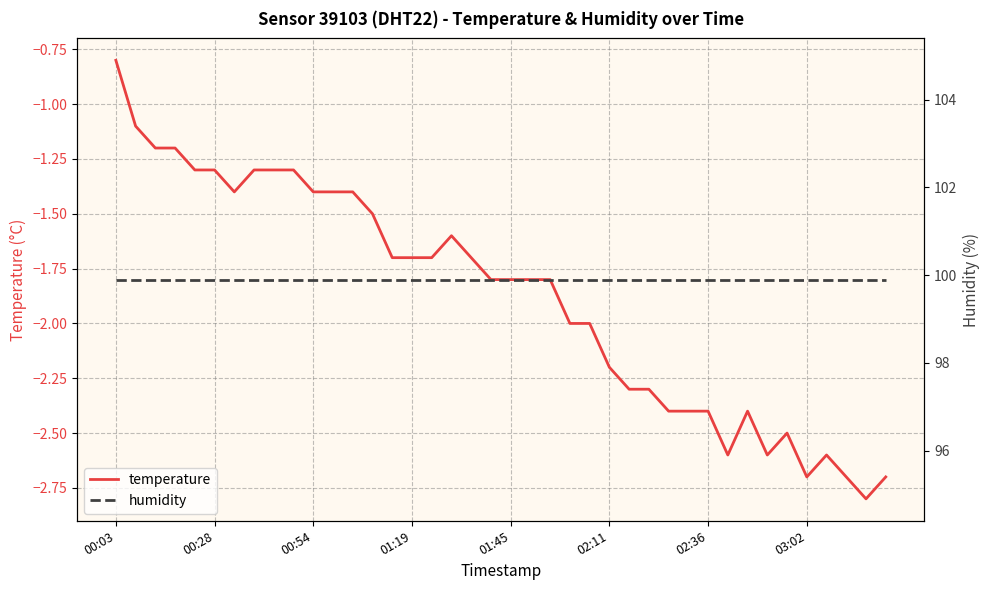

What are all the series names shown in the legend?

temperature, humidity